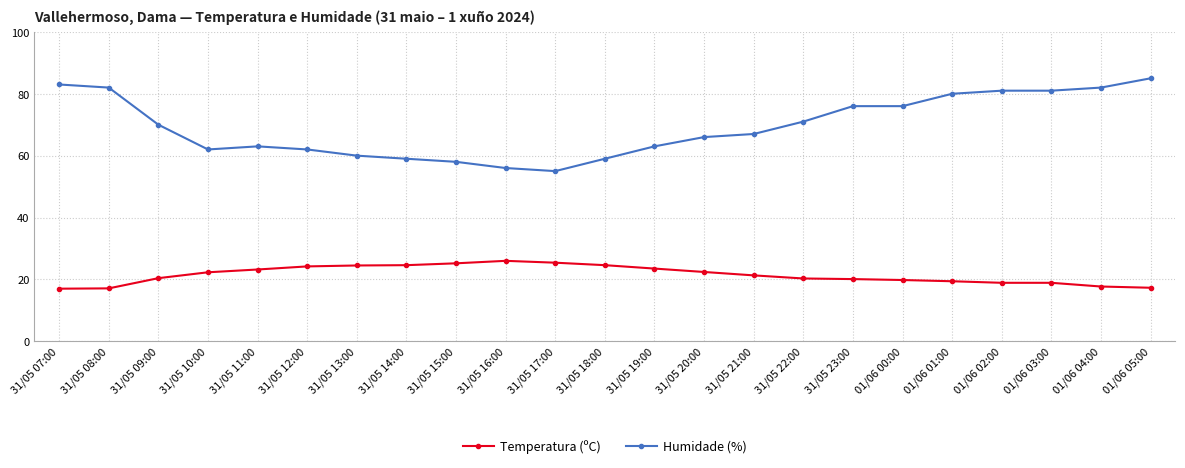

Which series has the largest total across all categories?

Humidade (%)